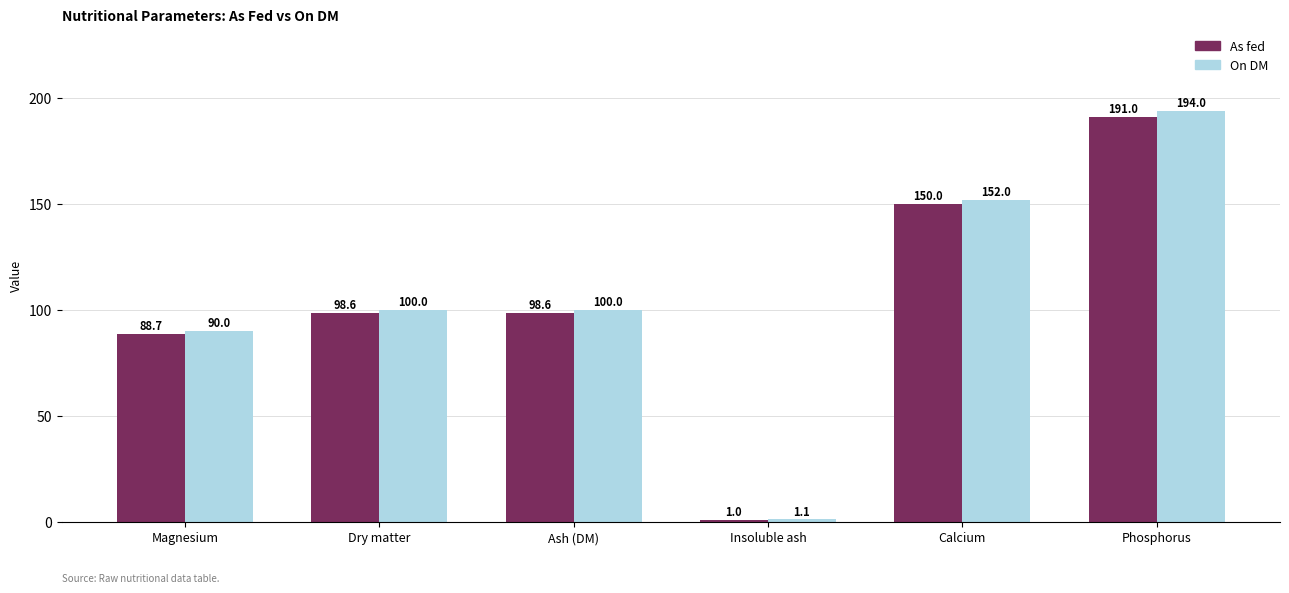

Which label corresponds to the smallest value in the chart?

Insoluble ash